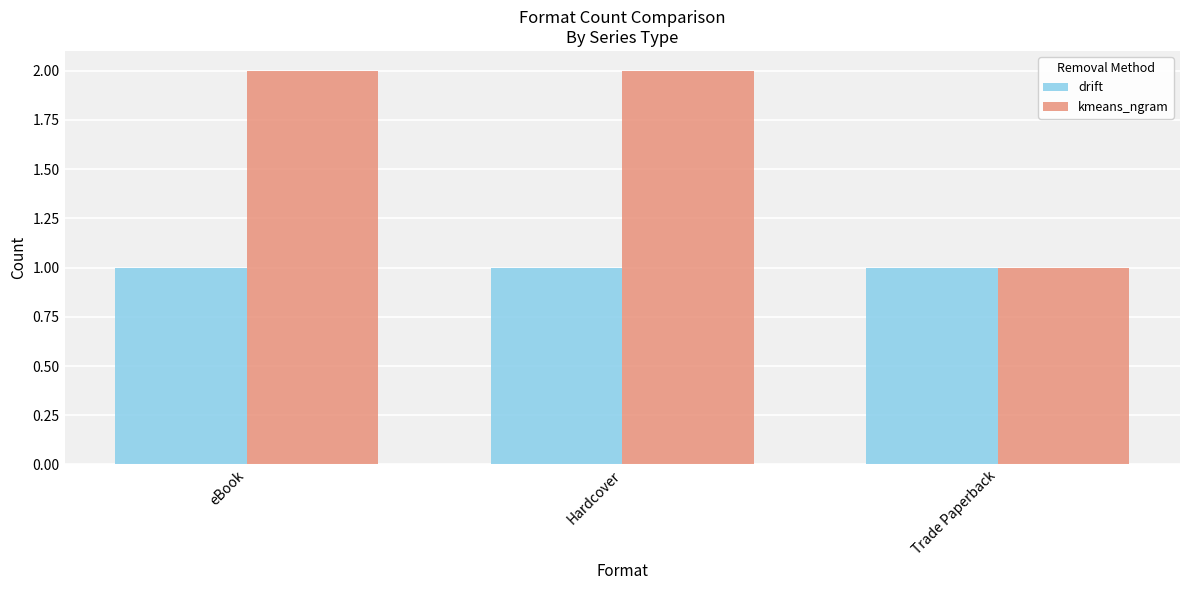

What is the maximum value shown in the chart?

2